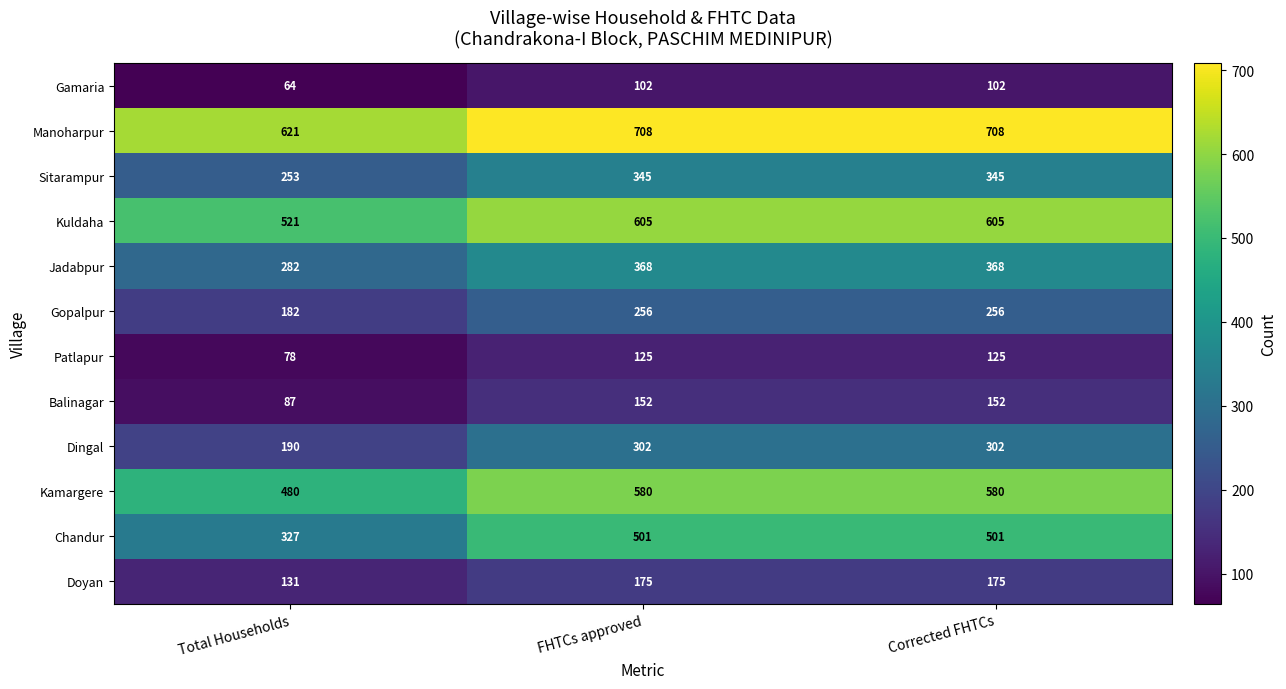

Is it true that Dingal equals 302 at FHTCs approved?

True